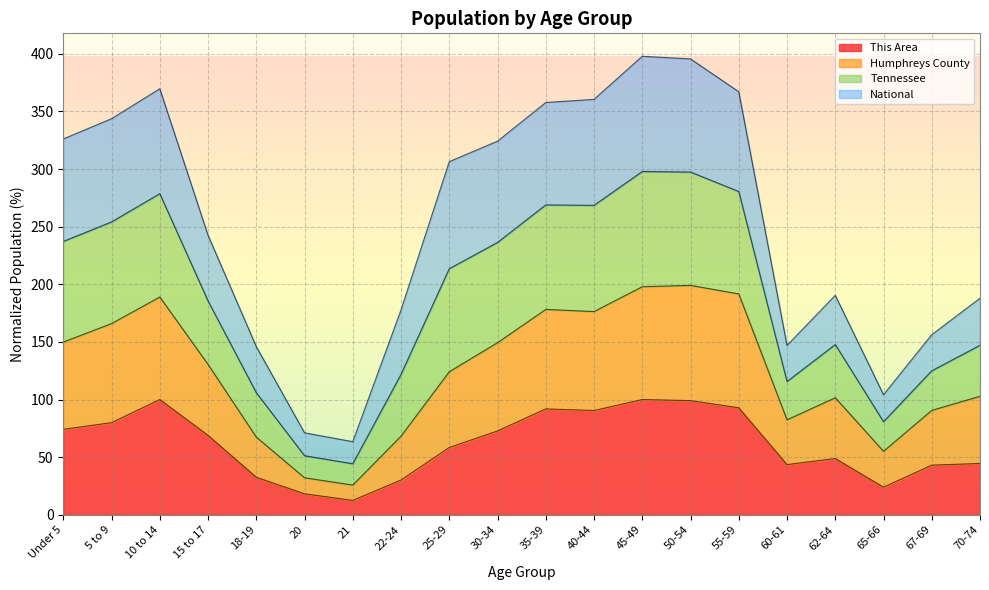

What is the difference between the maximum and minimum values in the This Area series?

87.6